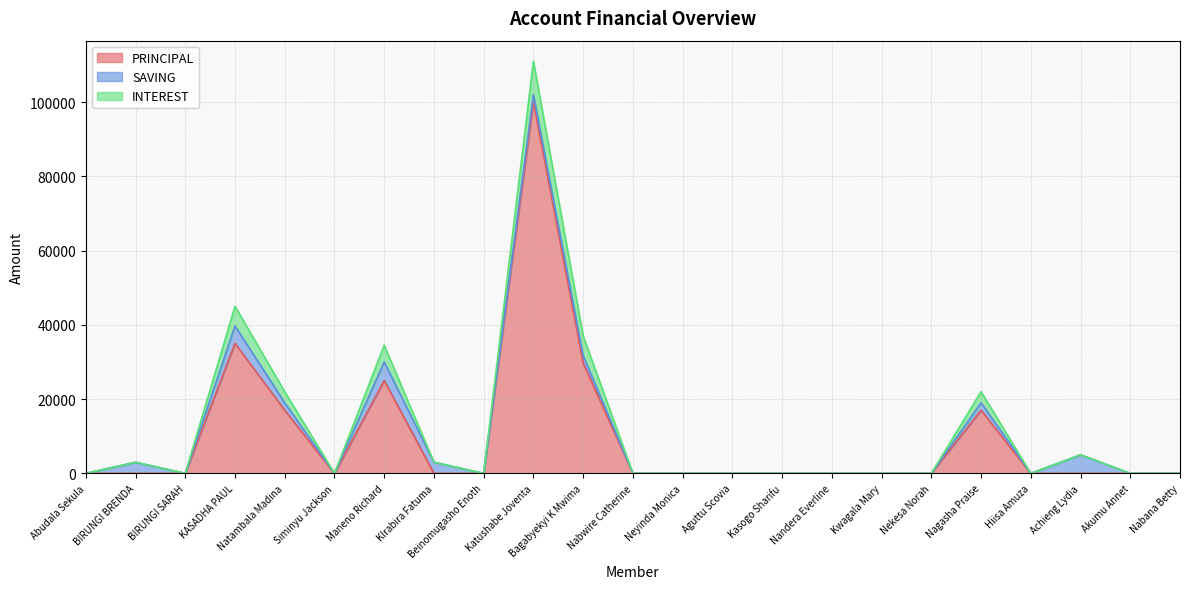

At which category is the sum across all series the highest?

Katushabe Joventa